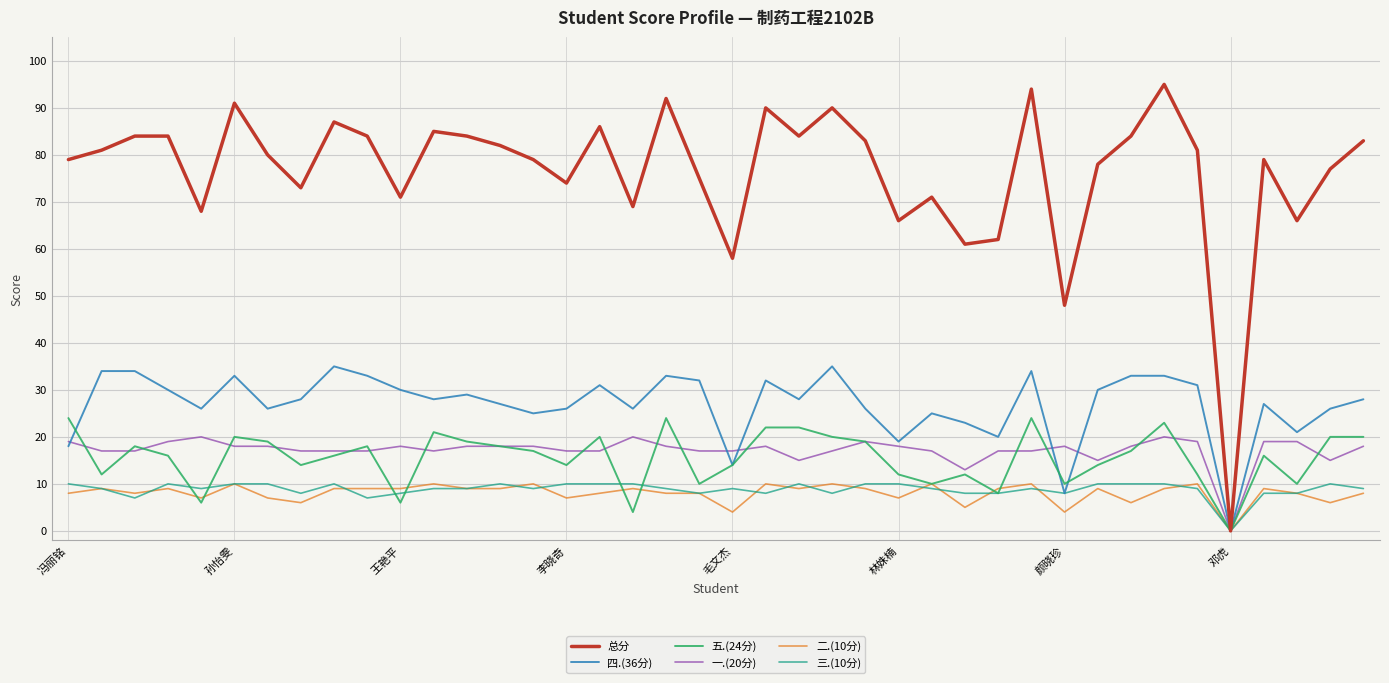

What is the maximum value shown in the chart?

95